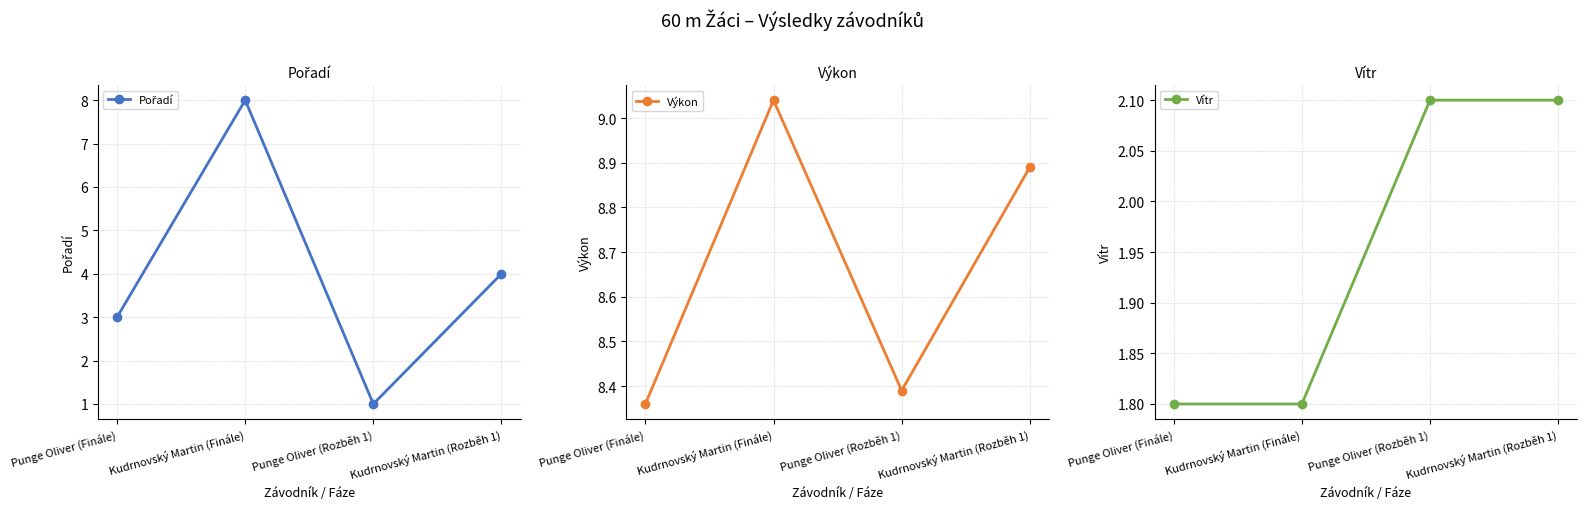

How many interior local peaks does the Pořadí series have?

1